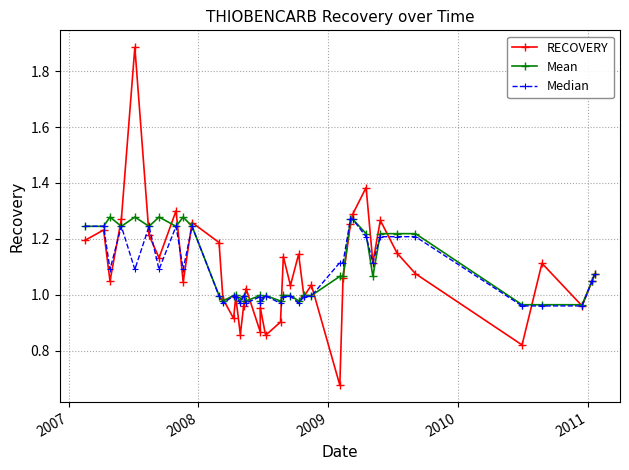

What is the sum of all Mean values?

44.0